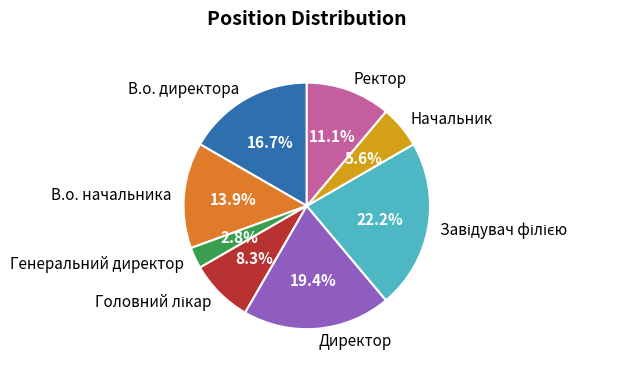

Between Директор and В.о. начальника, which is larger?

Директор